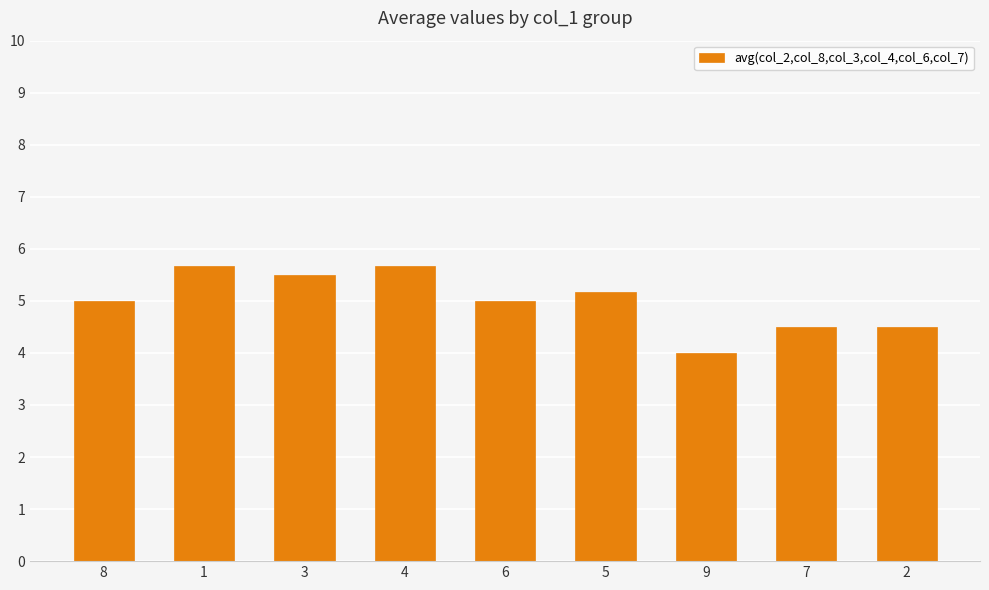

What is the label of the 3rd bar from the left?

3